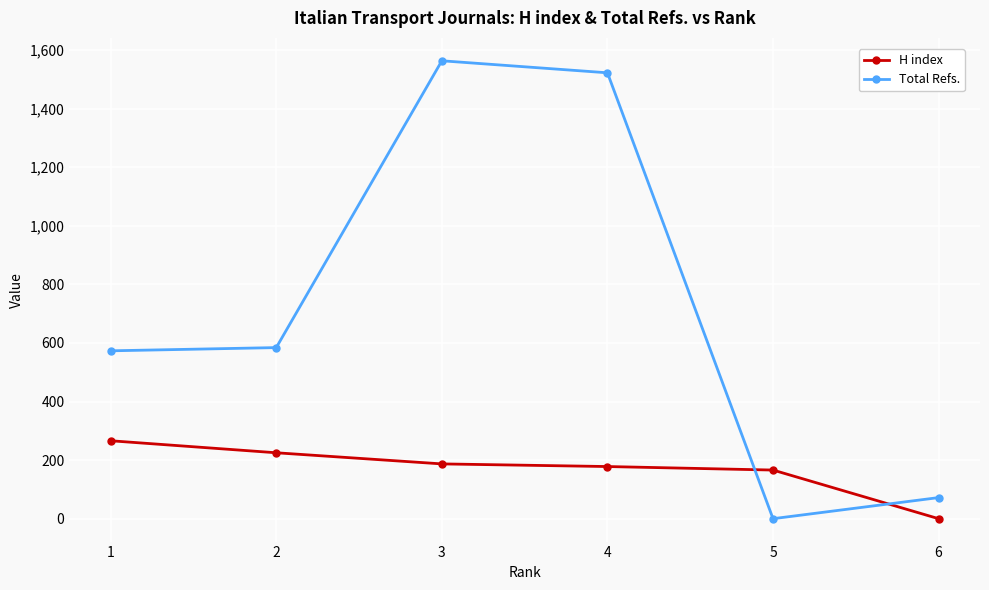

Which series has the largest range (max minus min)?

Total Refs.